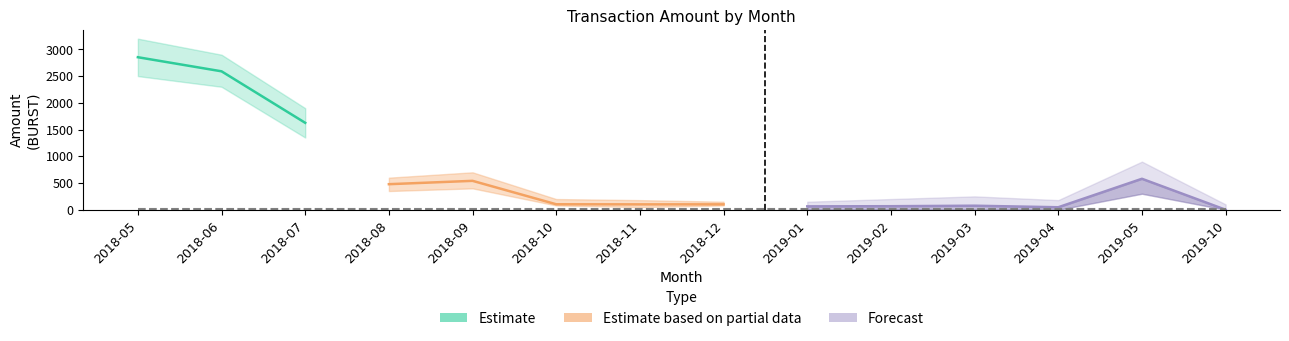

Is this an area chart (filled region under the line)?

No